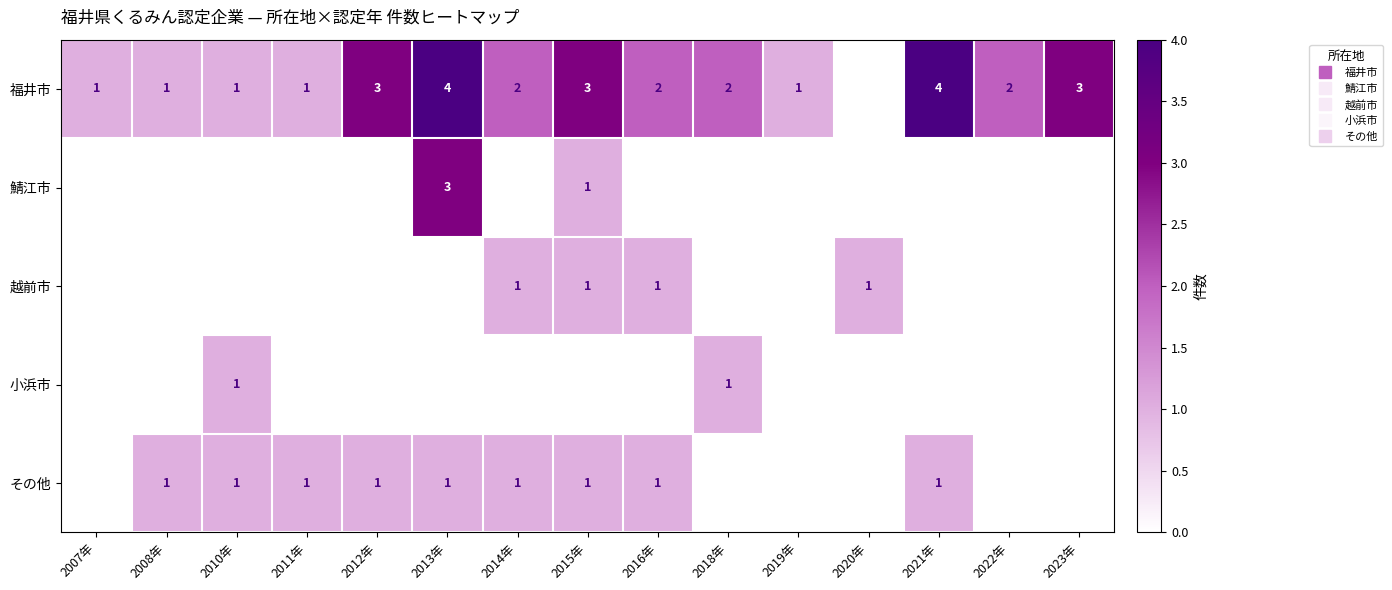

At how many categories does at least one series exceed 0?

15